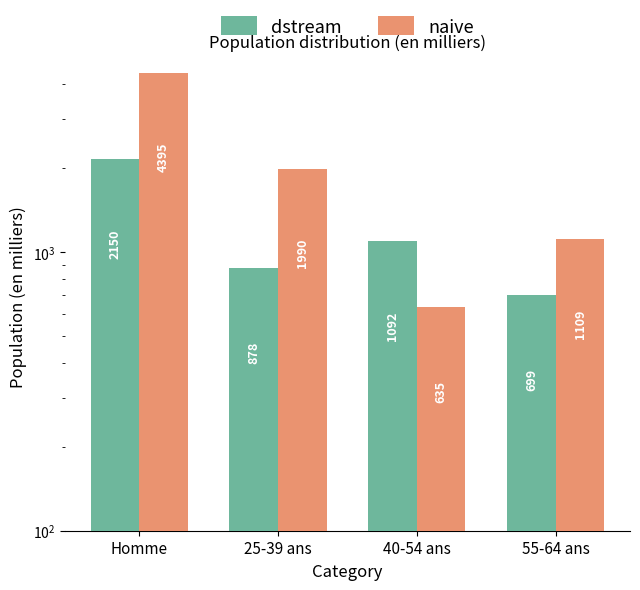

How many bars are there in each group?

2